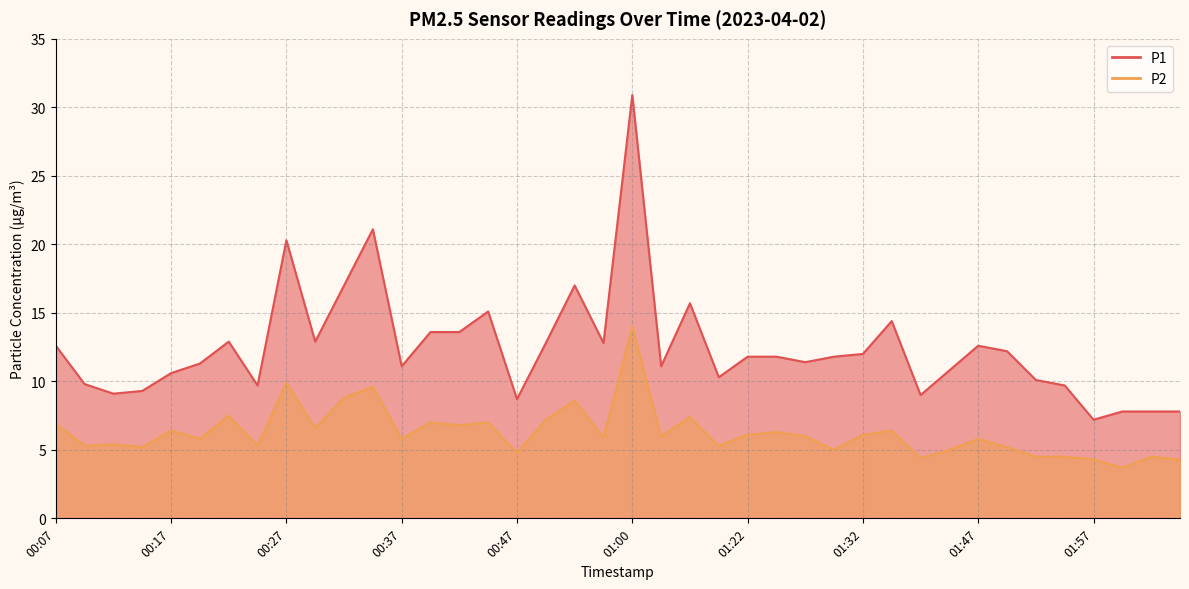

True or false: P1 and P2 intersect in this chart.

False